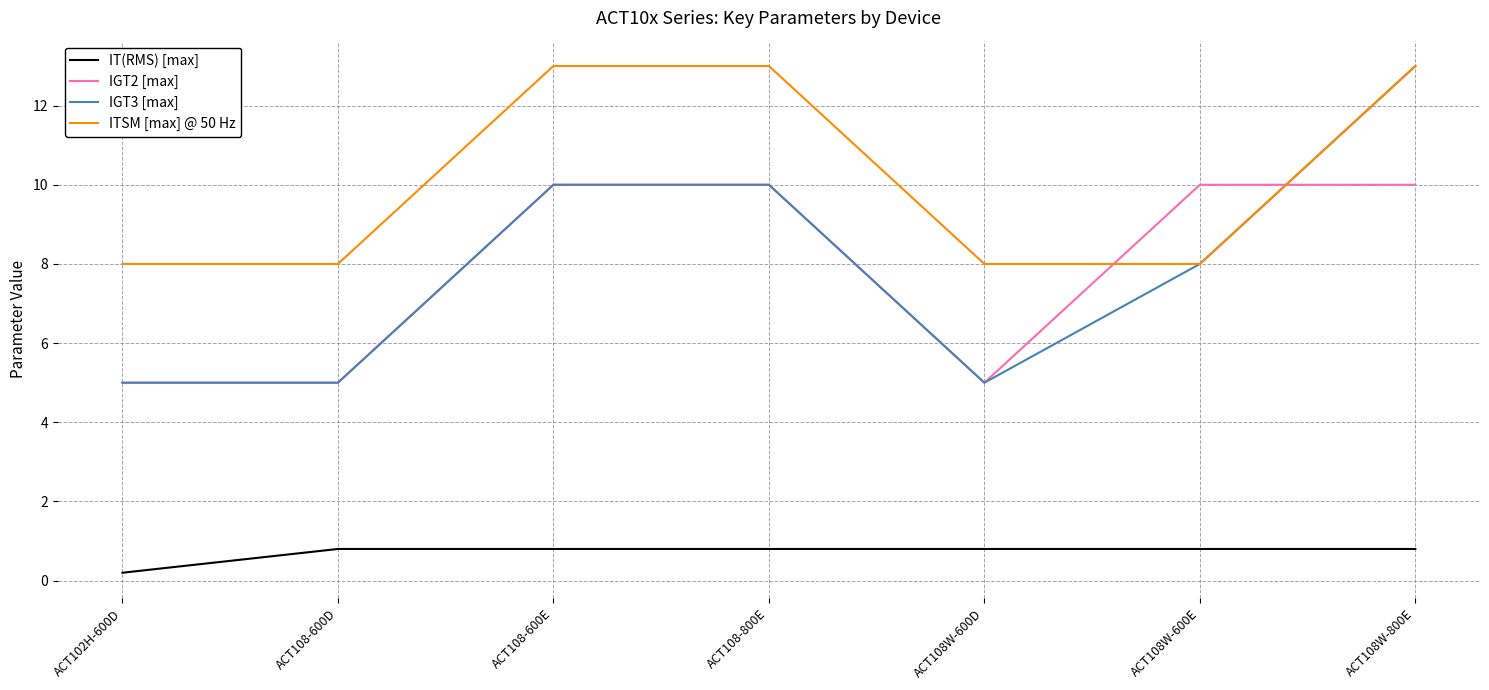

What is the total value across all series at ACT108-600E?

33.8